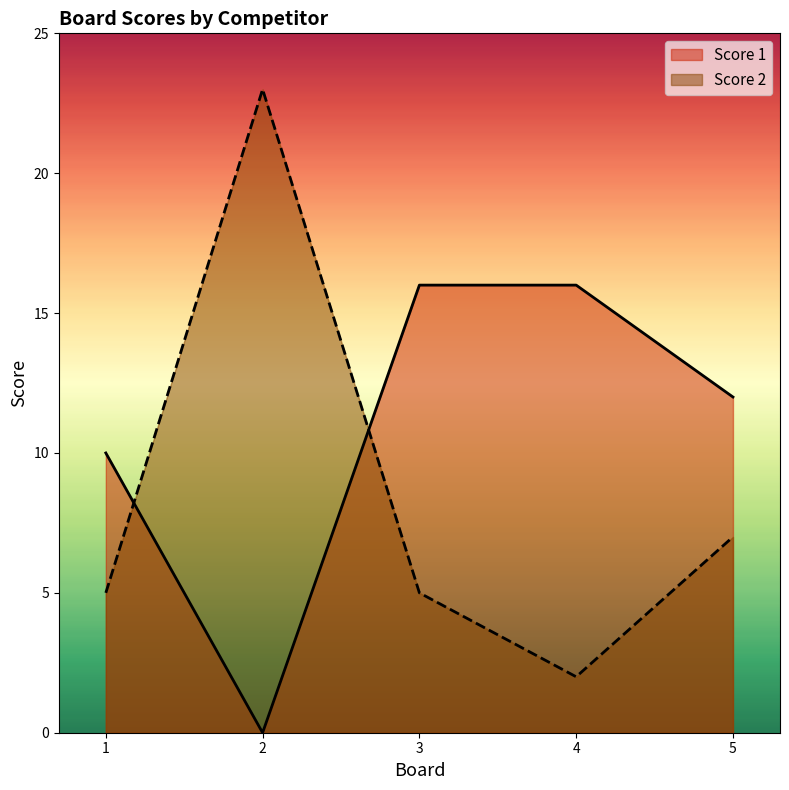

Does the chart display data point markers on the line(s)?

No